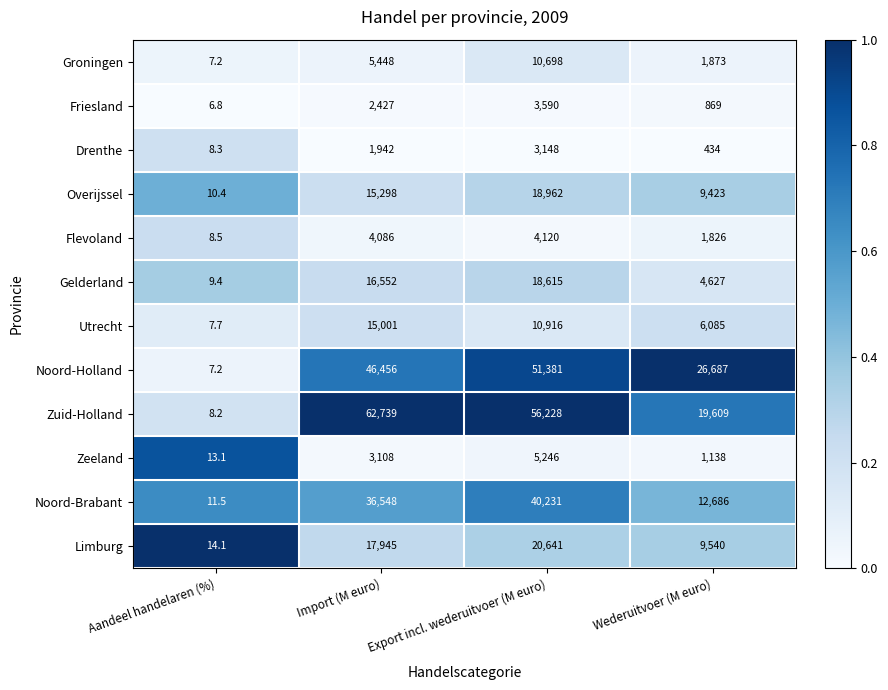

At which category does the chart reach its minimum across all series?

Aandeel handelaren (%)